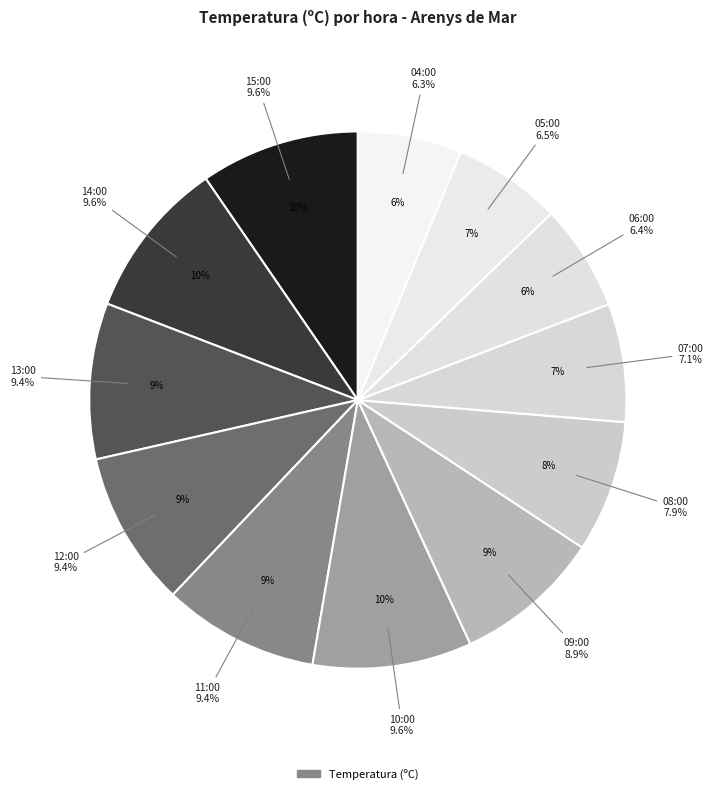

Which has a higher value, 10:00 or 08:00?

10:00